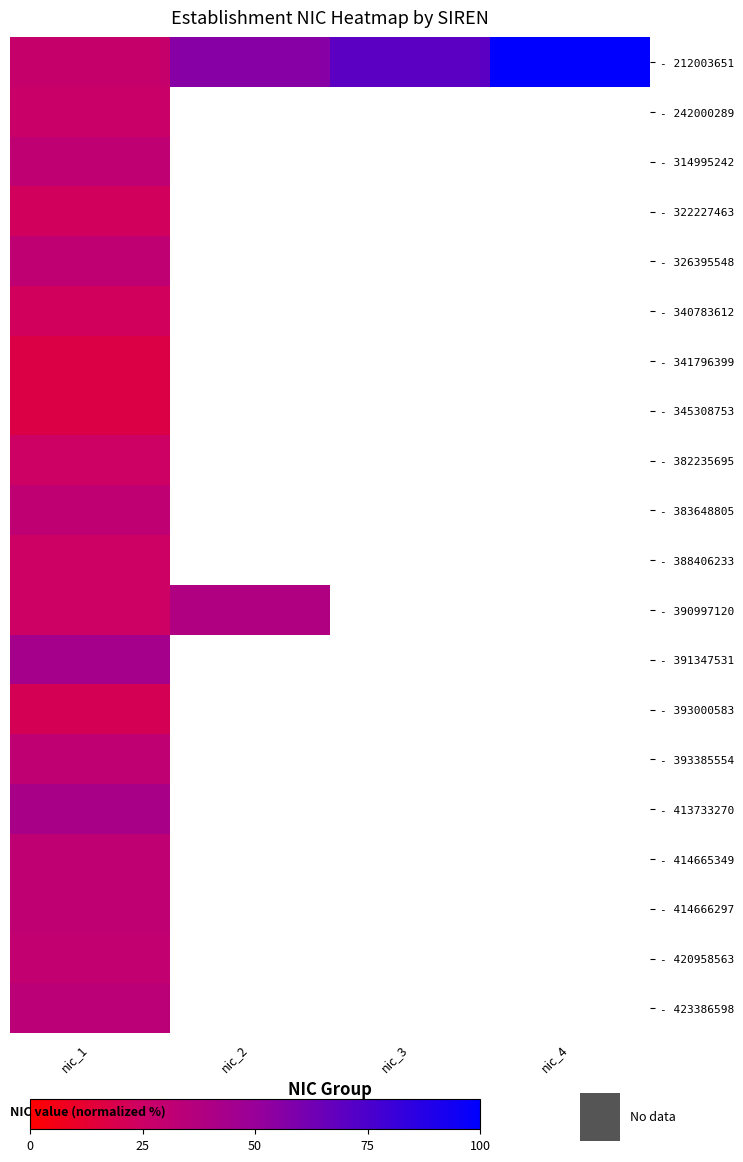

Count the number of data series in this chart.

20